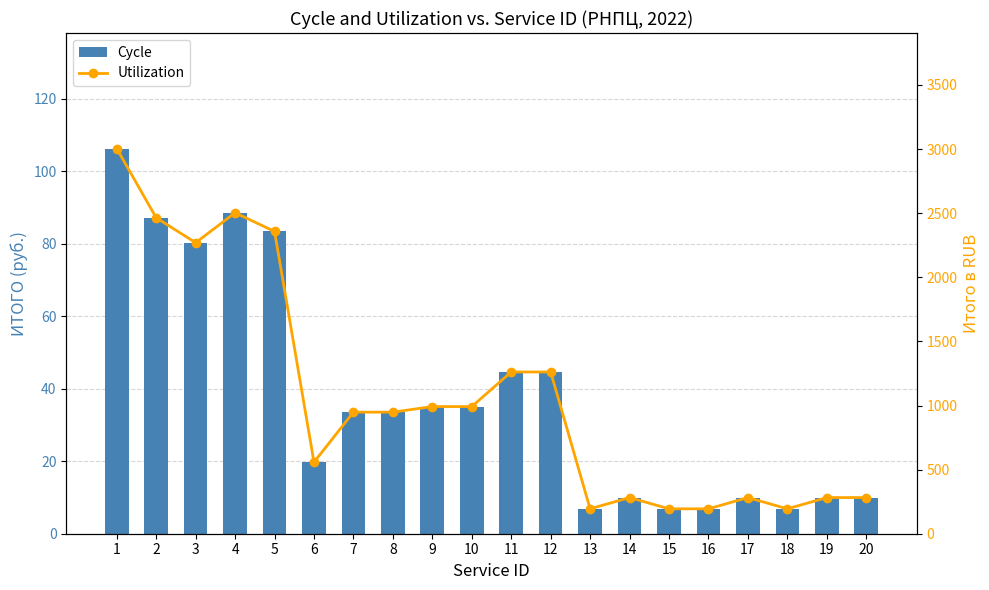

How many values in the Utilization series exceed 948?

11